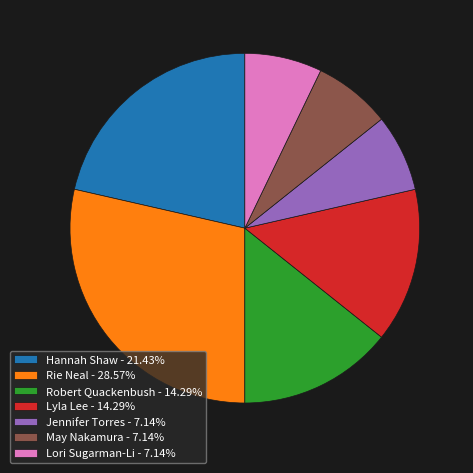

What is the ratio of the value at Rie Neal - 28.57% to the value at Lori Sugarman-Li - 7.14%?

4.0